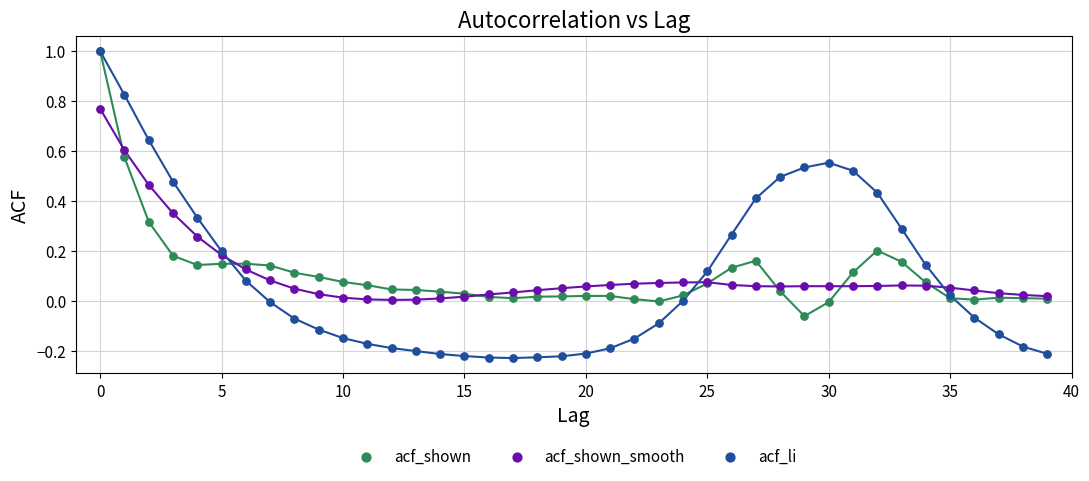

What are all the series names shown in the legend?

acf_shown, acf_shown_smooth, acf_li